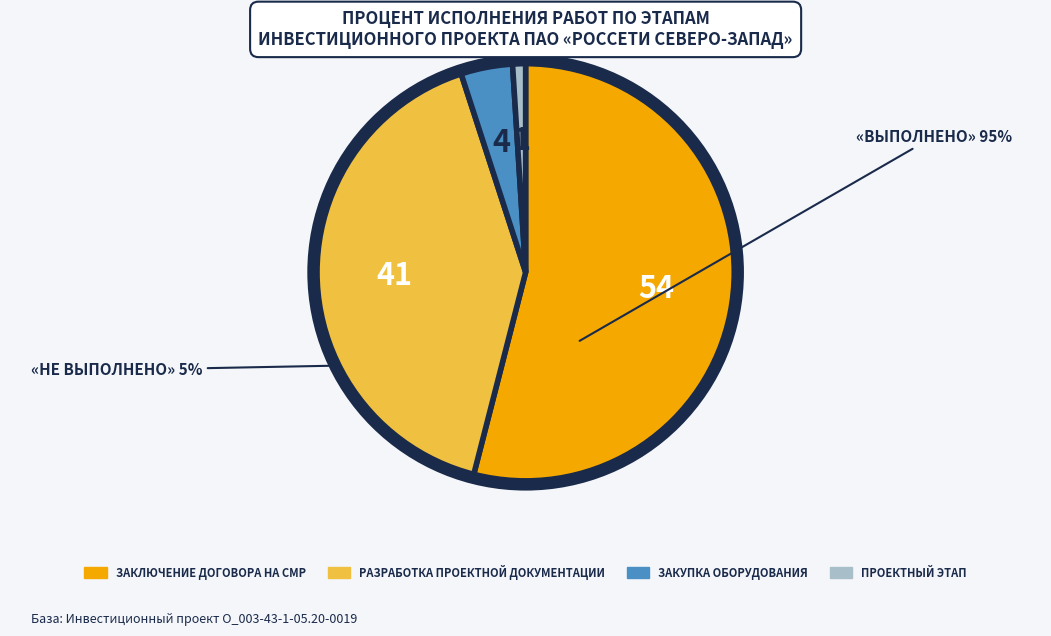

Is there a majority slice in this chart?

Yes